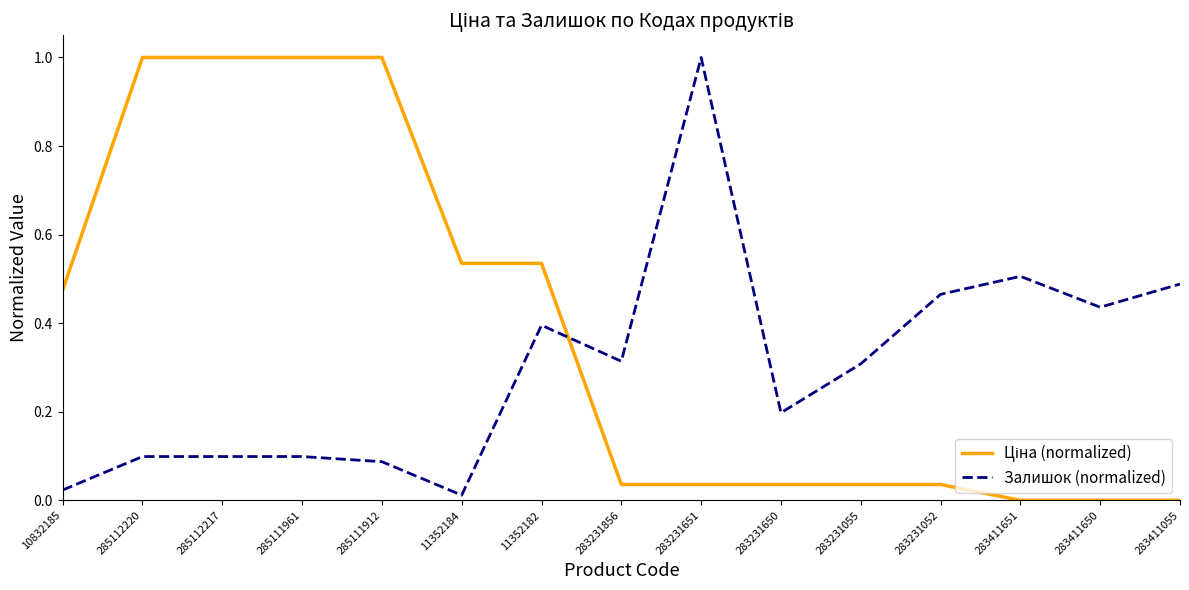

Which category has the highest value in the Залишок (normalized) series?

283231651